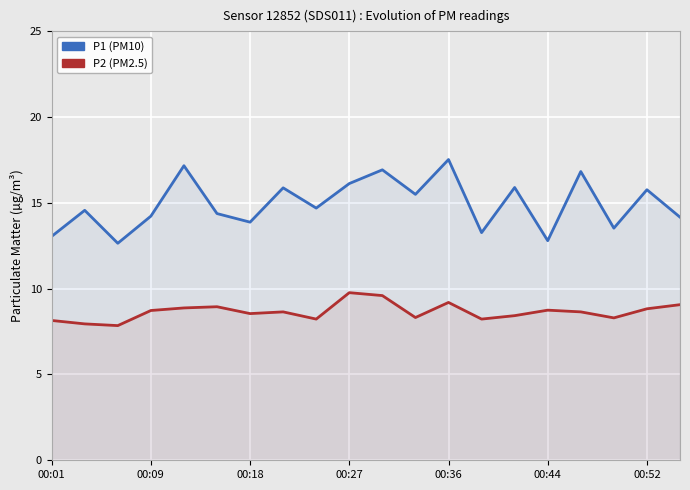

True or false: P2 and P1 intersect in this chart.

False